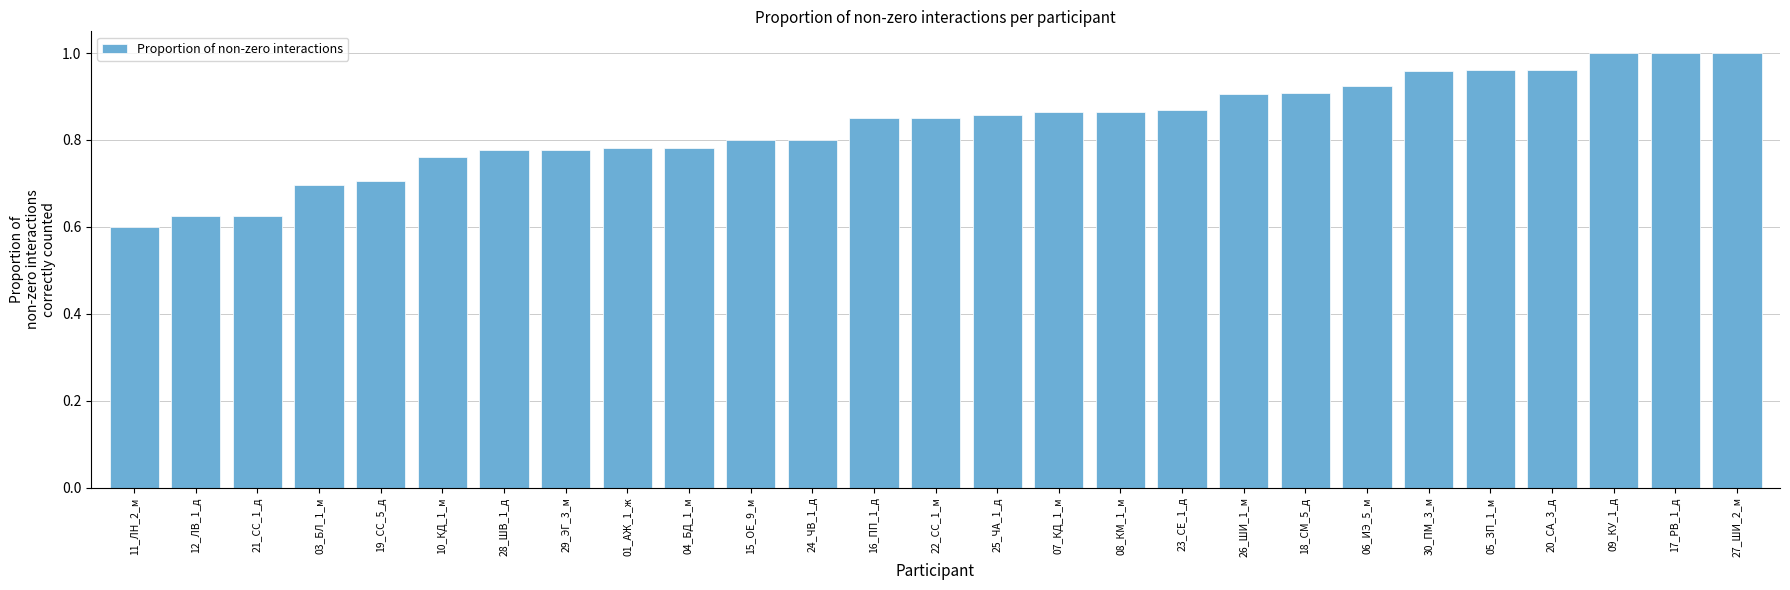

What is the label of the 9th bar from the right?

26_ШИ_1_м